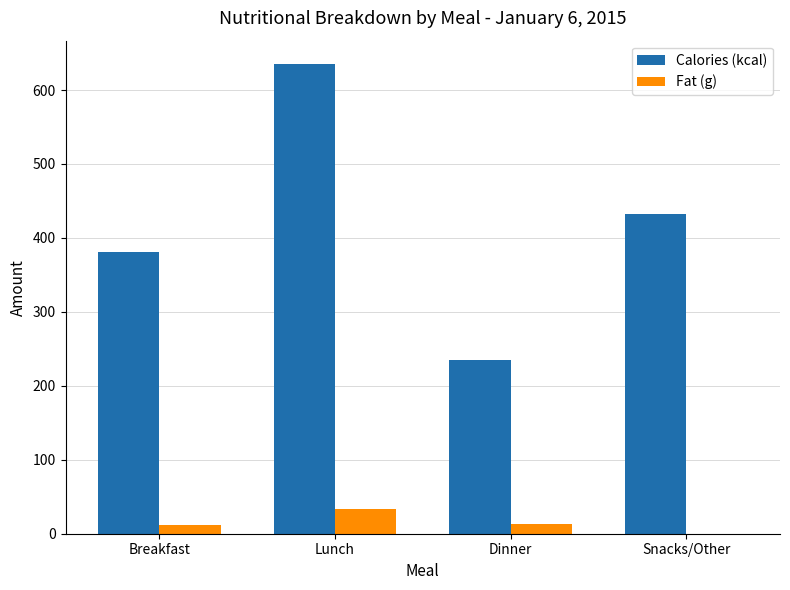

Is it true that Calories (kcal) equals 381.0 at Breakfast?

True